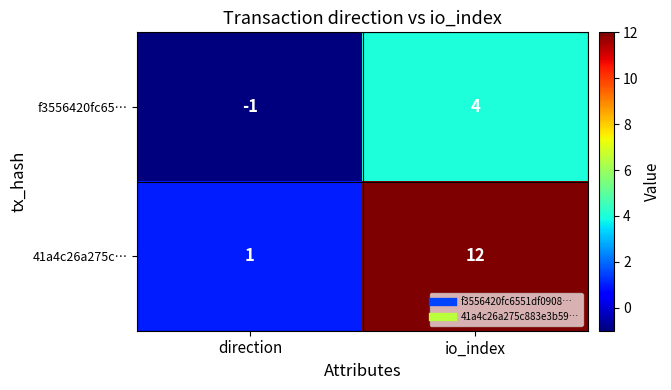

Rank the series by their average value, from lowest to highest.

f3556420fc65…, 41a4c26a275c…